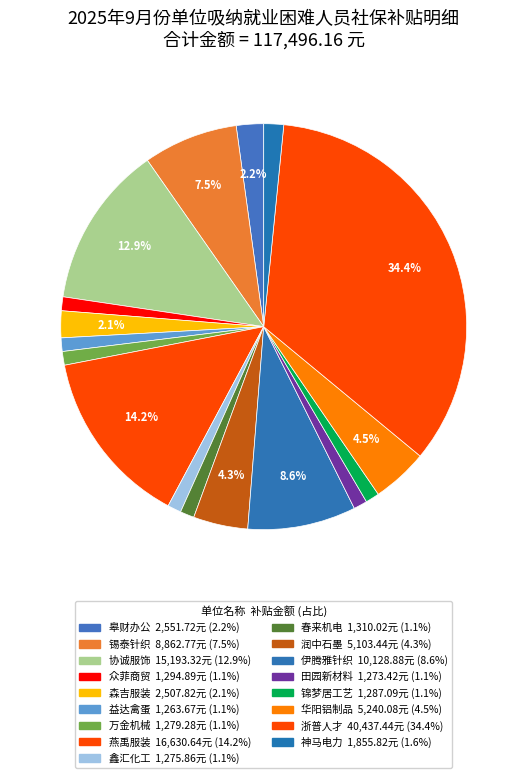

Count the number of slices in the pie.

17